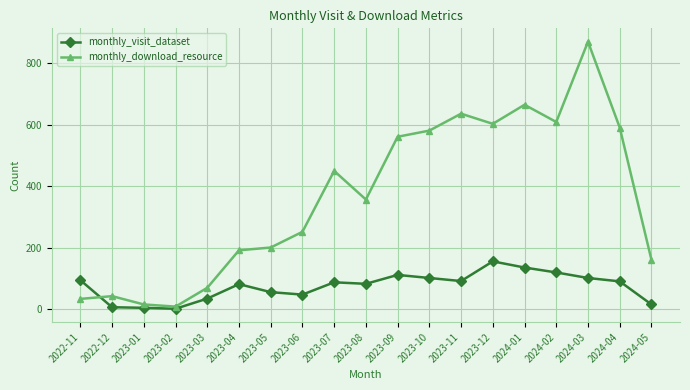

True or false: monthly_visit_dataset and monthly_download_resource intersect in this chart.

True